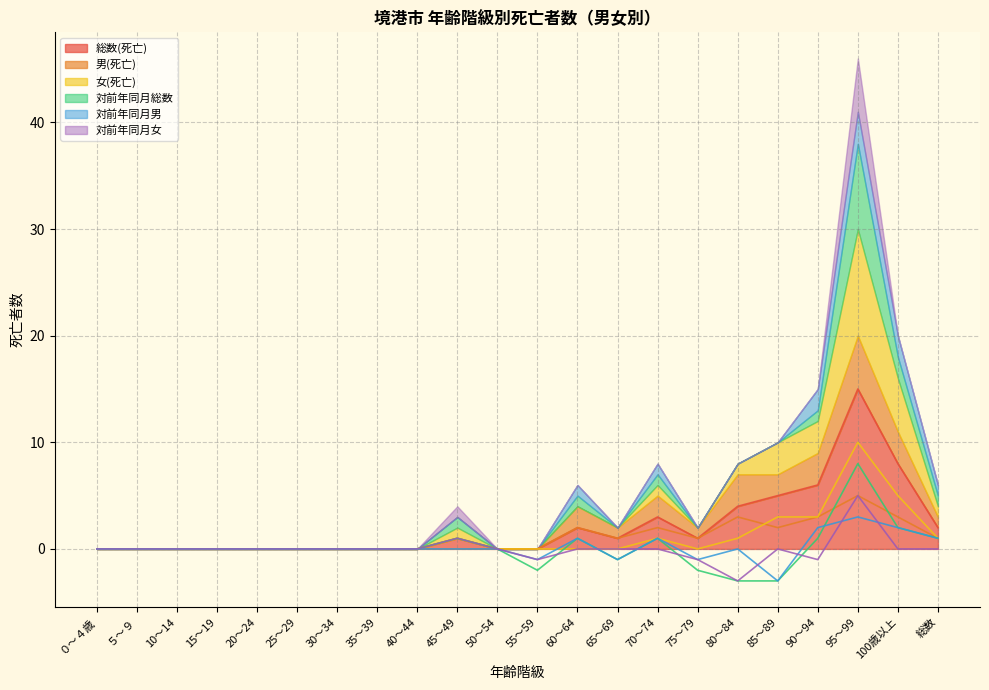

Where is the first local minimum for 男(死亡)?

65～69